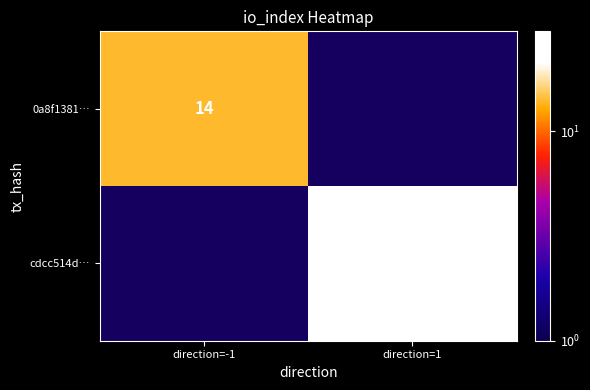

Is the value of 0a8f1381… at direction=-1 greater than the value of cdcc514d… at direction=1?

No